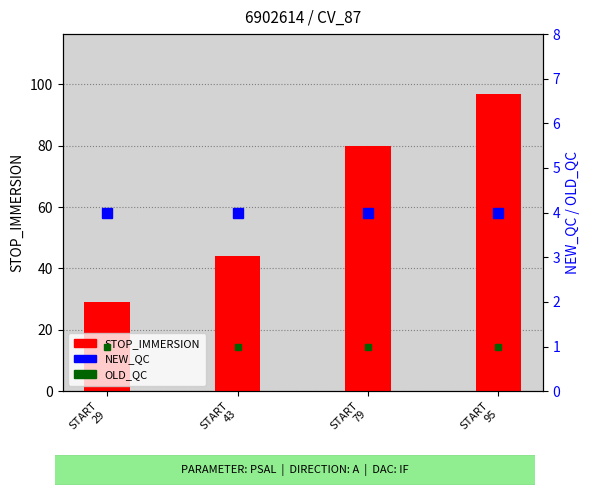

List the series in order of their peak value, highest first.

STOP_IMMERSION, NEW_QC, OLD_QC